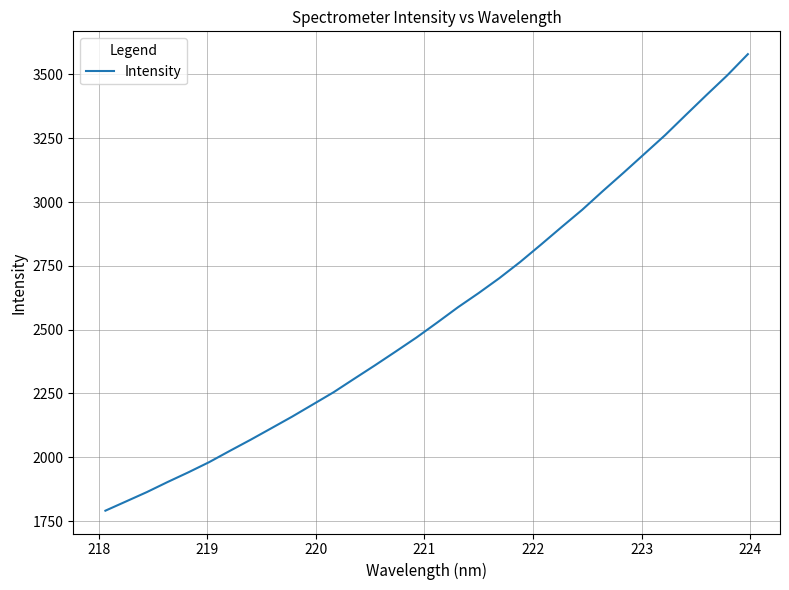

What is the smallest value displayed?

1790.9